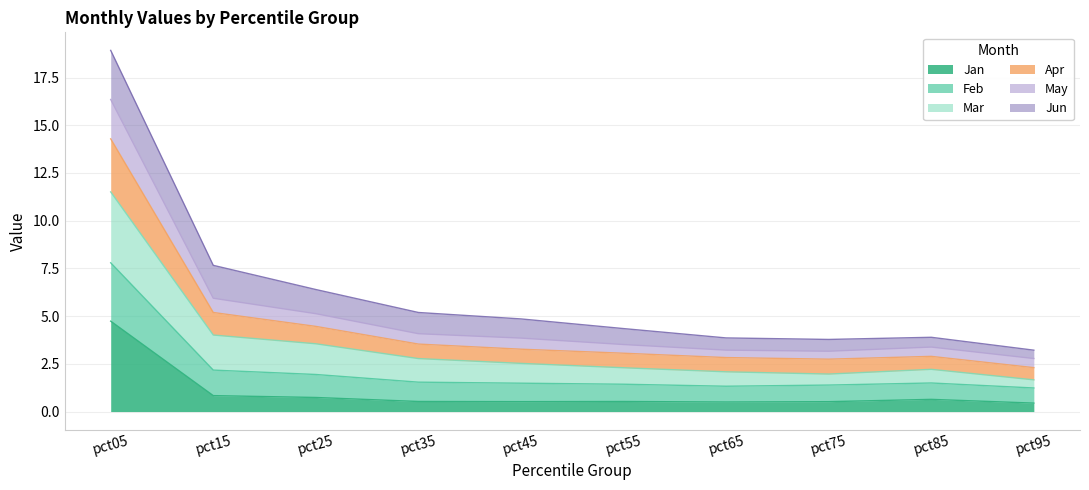

What is the total value across all series at pct55?

4.3